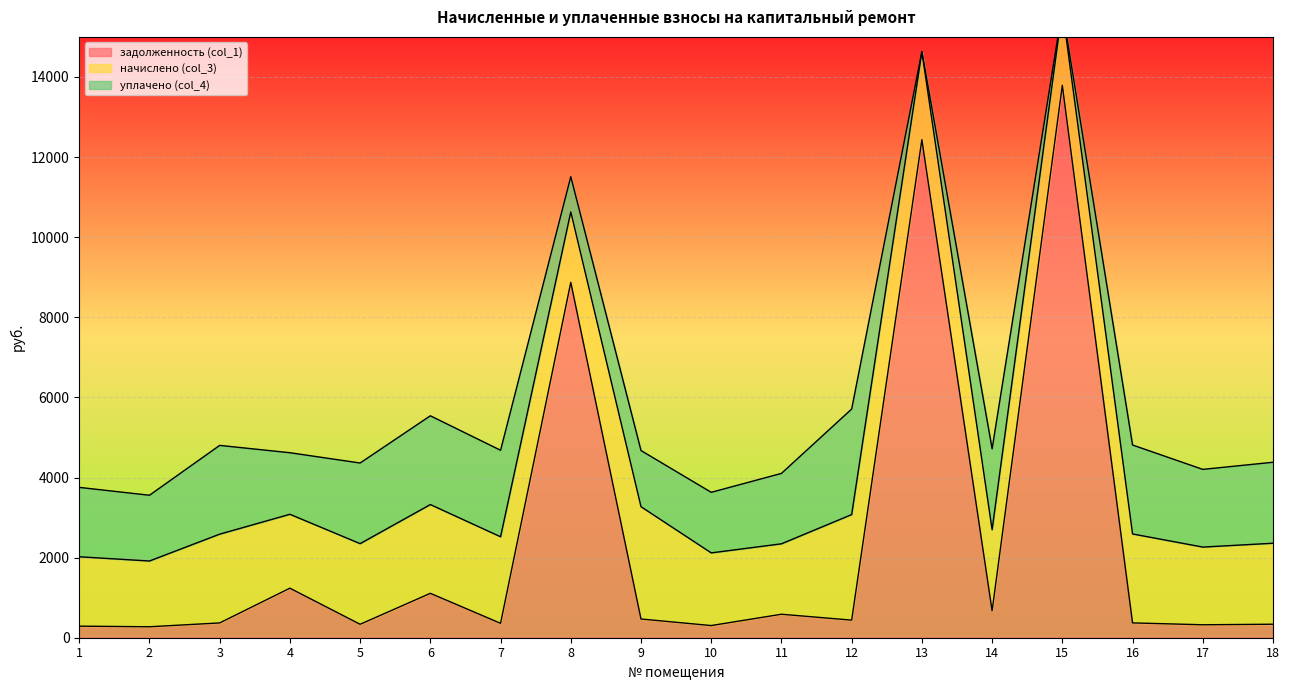

What is the value of the задолженность (col_1) point at the 4th from the left?

1236.8